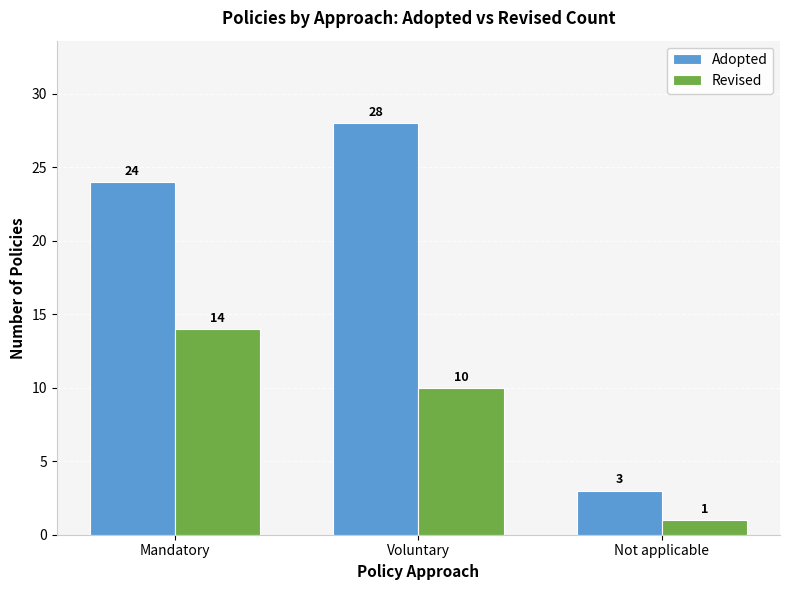

Is the value of Adopted at Mandatory greater than the value of Revised at Not applicable?

Yes